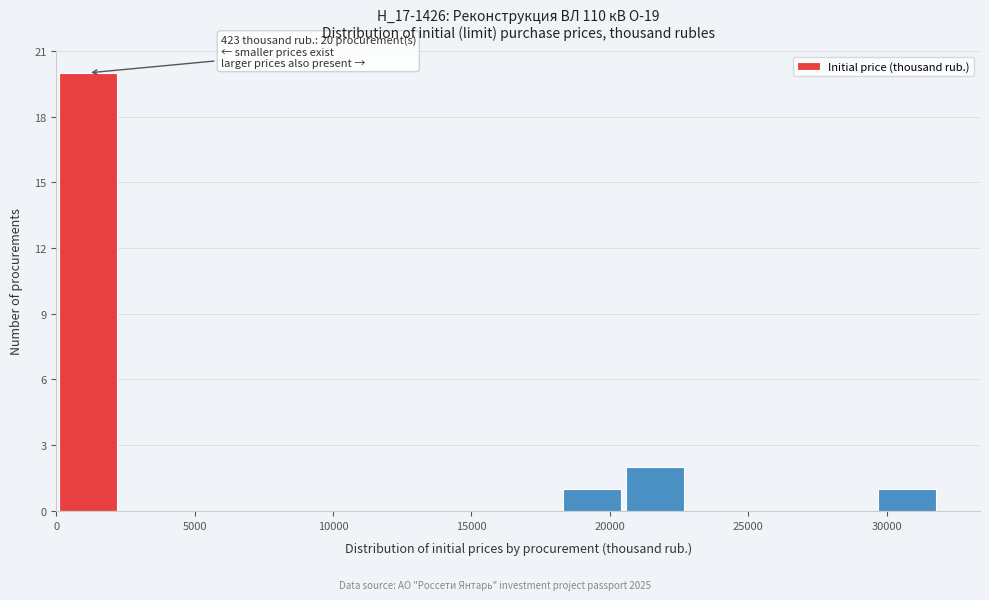

Over which range of the x-axis is the bar tallest?

0 to 2500